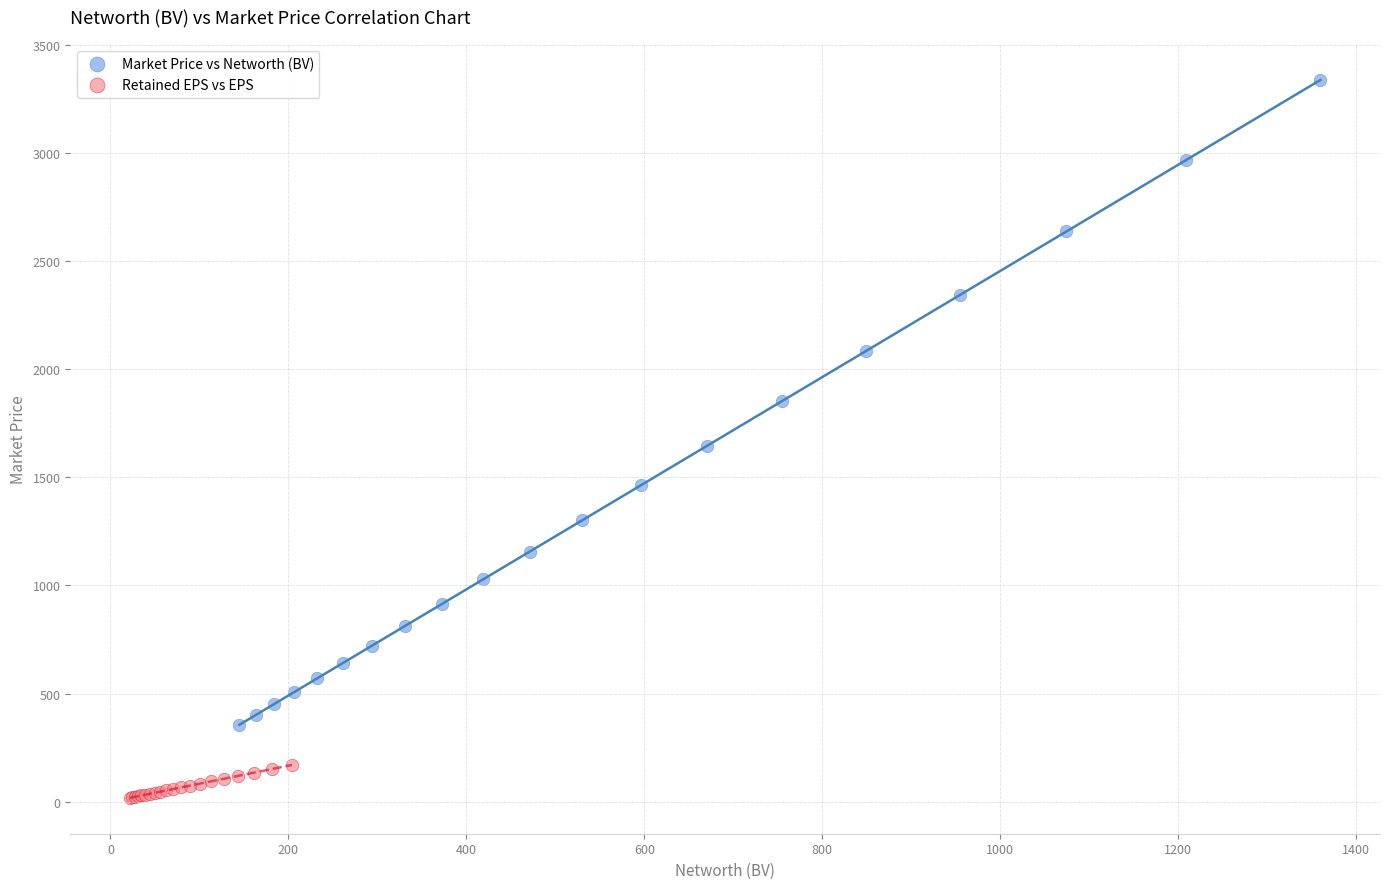

Which series has the largest Y range (max minus min)?

Market Price vs Networth (BV)